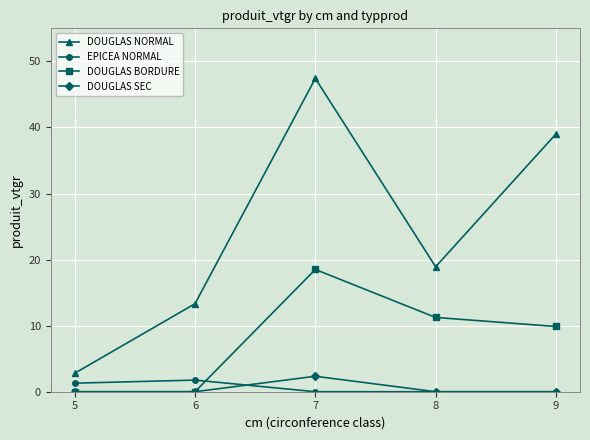

Is it true that EPICEA NORMAL equals 1.3 at 5?

True